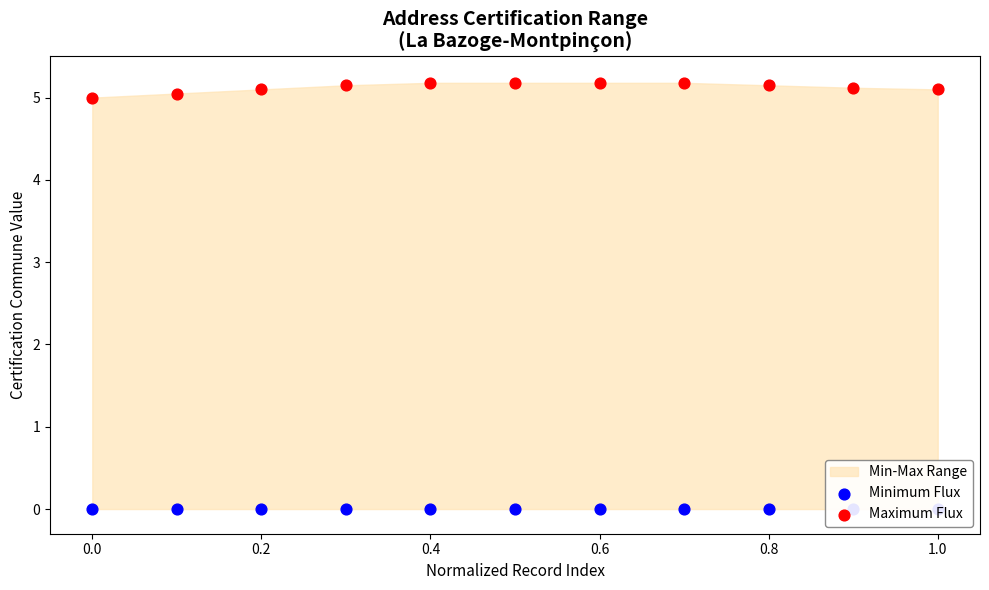

At which category is the sum across all series the highest?

0.4